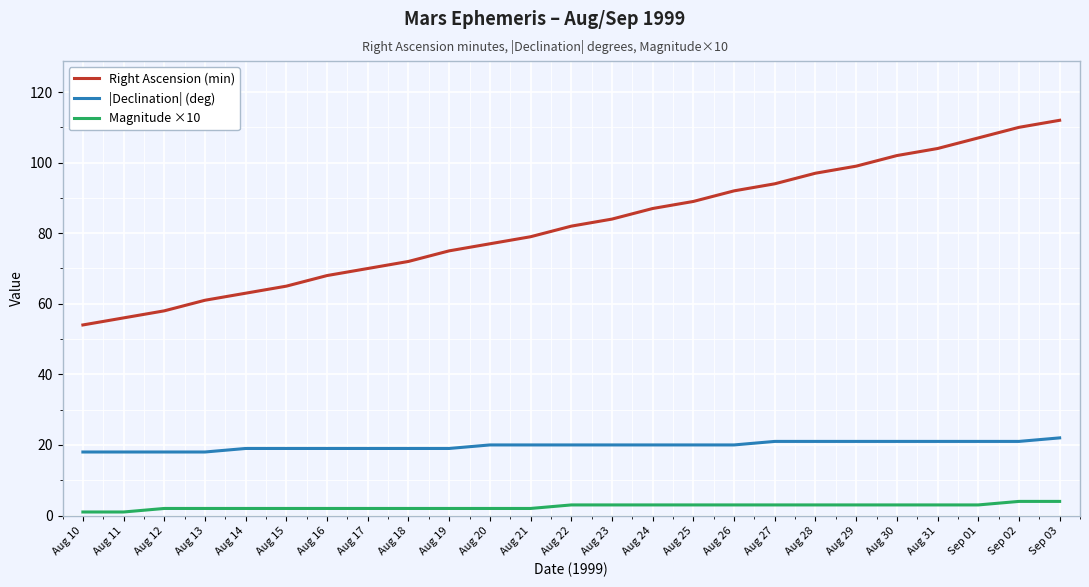

True or false: Magnitude ×10 and |Declination| (deg) intersect in this chart.

False